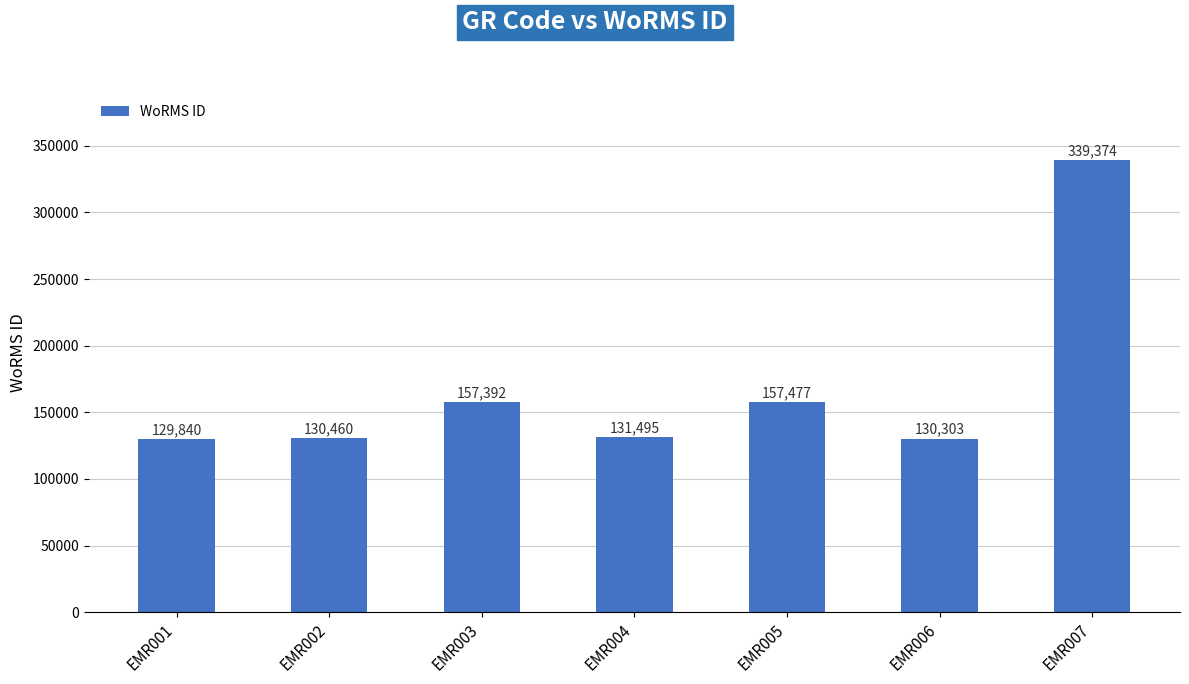

Reading left to right, extract all data points from this chart.

129840	130460	157392	131495	157477	130303	339374